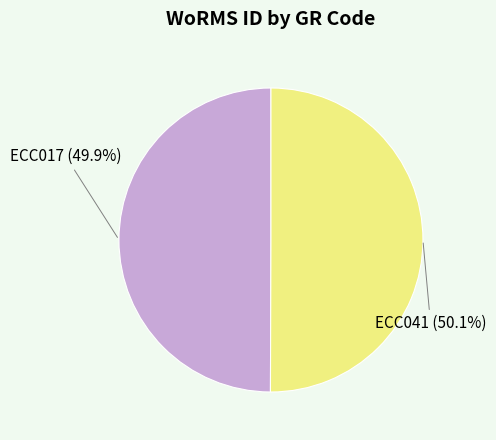

Is it true that ECC041 is 37% of the pie?

False